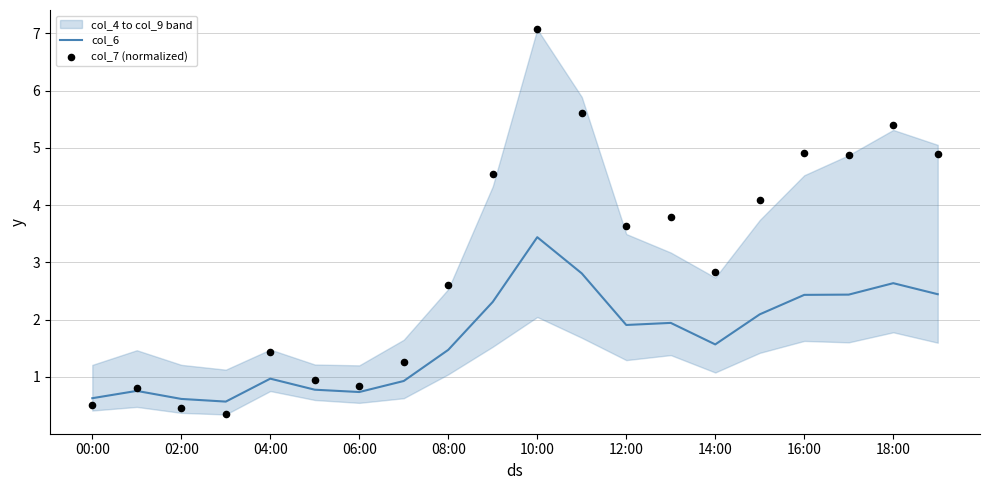

What is the highest value of the col_6 series?

3.4